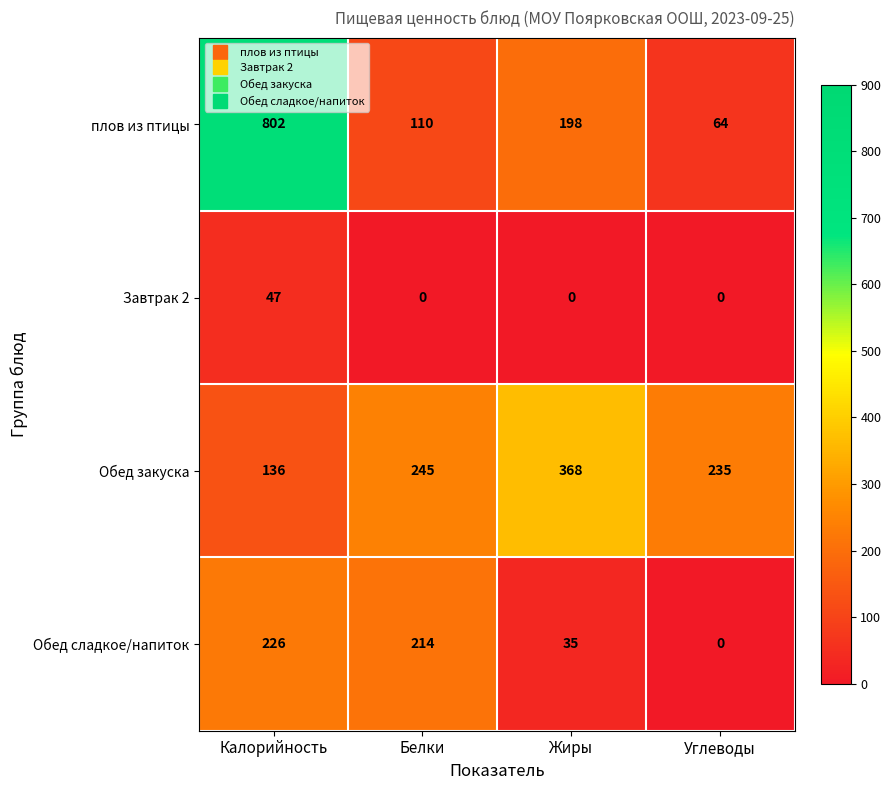

List the series in order of their overall mean, highest first.

плов из птицы, Обед закуска, Обед сладкое/напиток, Завтрак 2